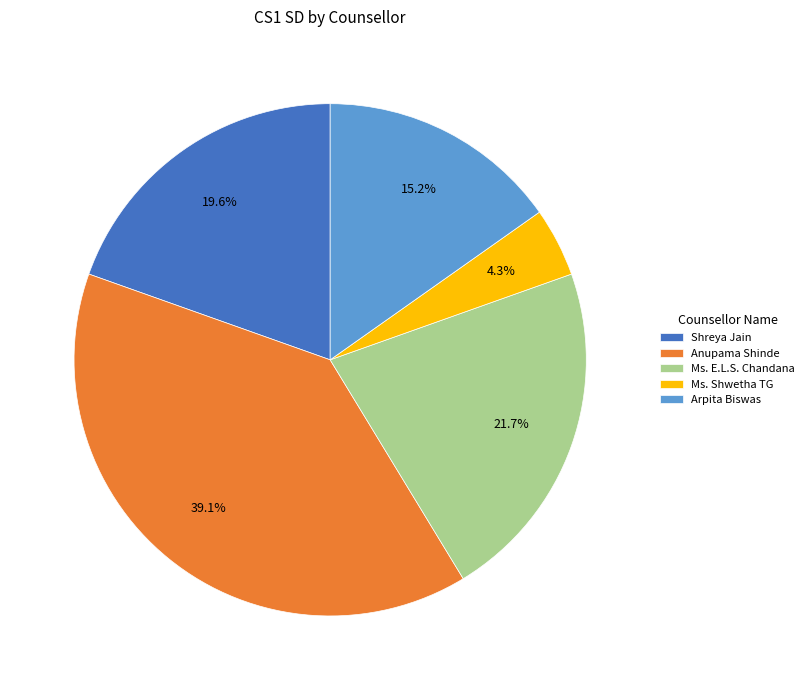

Count the number of slices in the pie.

5